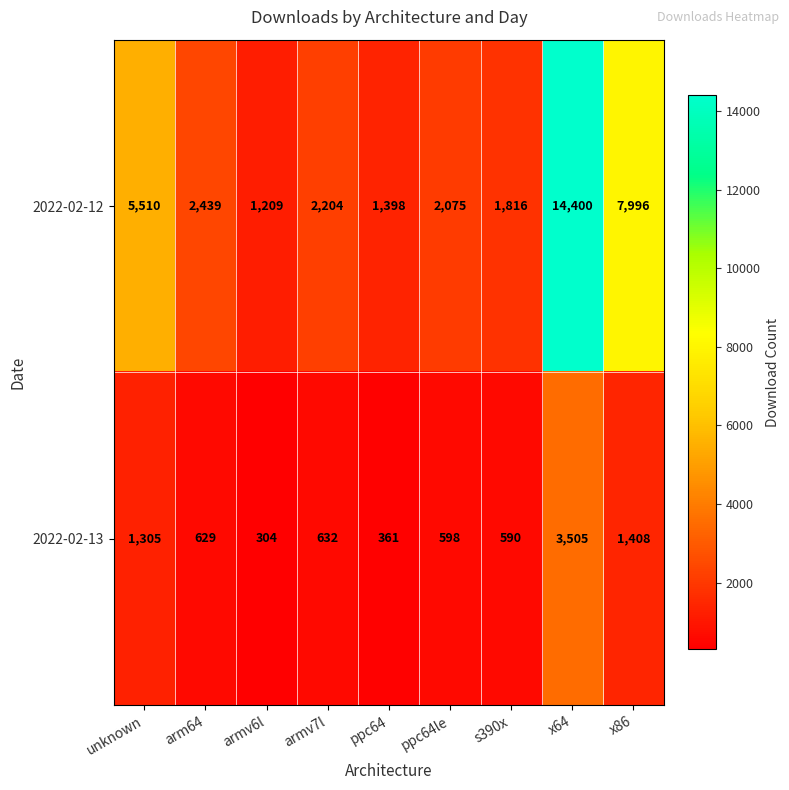

True or false: 2022-02-13 has a value of 598 at ppc64le.

True